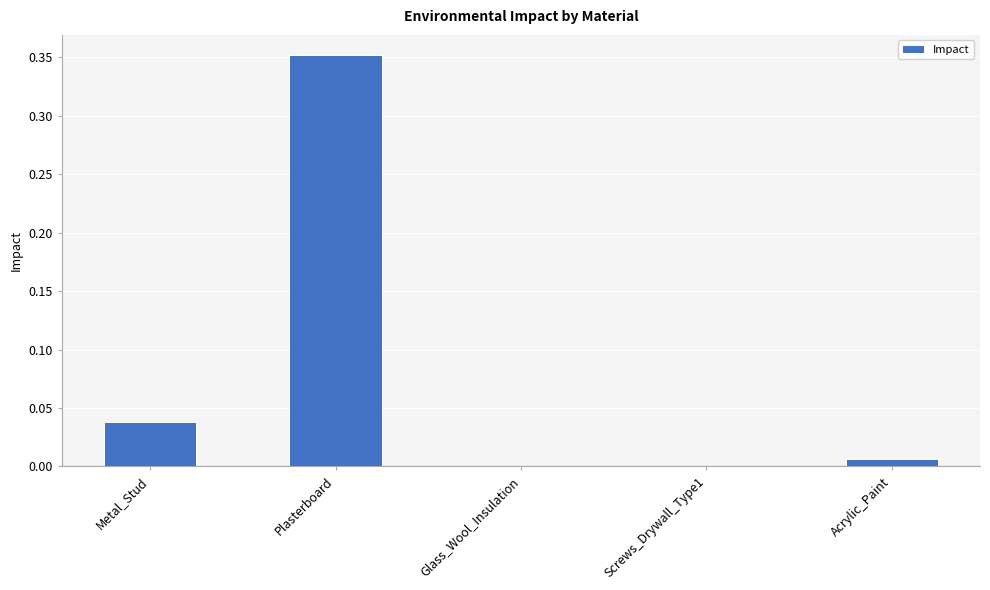

True or false: the data shows 0.0 at Metal_Stud.

True